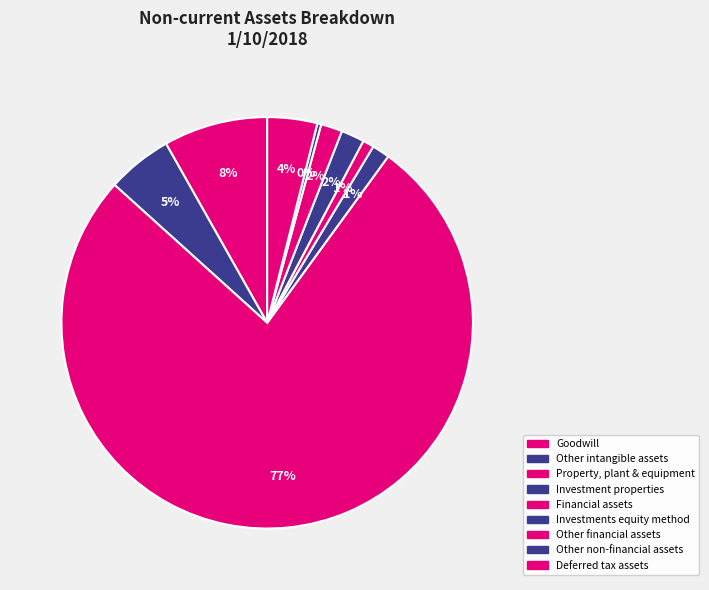

To the nearest percent, what is the difference between the Other financial assets and Property, plant & equipment slice percentages?

75%